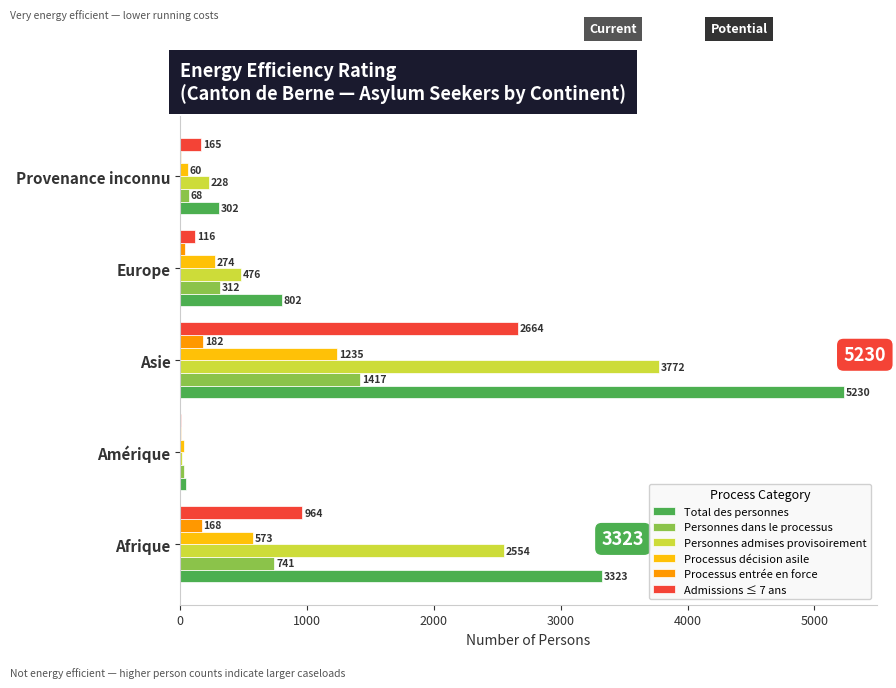

What are all the series names shown in the legend?

Total des personnes, Personnes dans le processus, Personnes admises provisoirement, Processus décision asile, Processus entrée en force, Admissions ≤ 7 ans